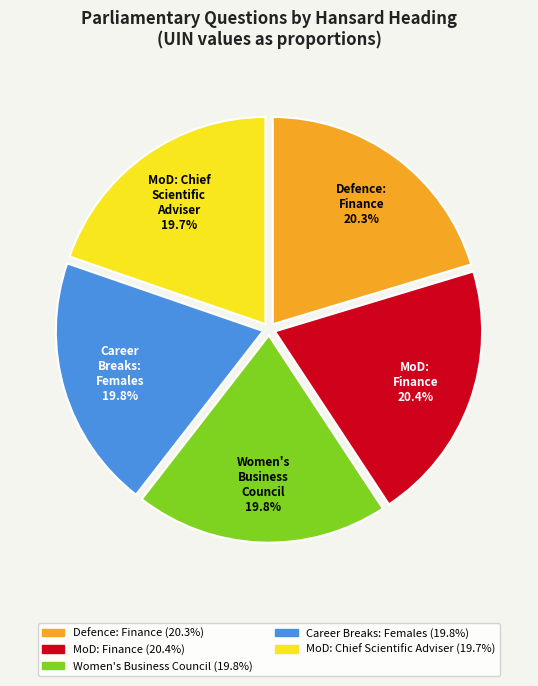

Does Defence: Finance account for over 50% of the chart?

No